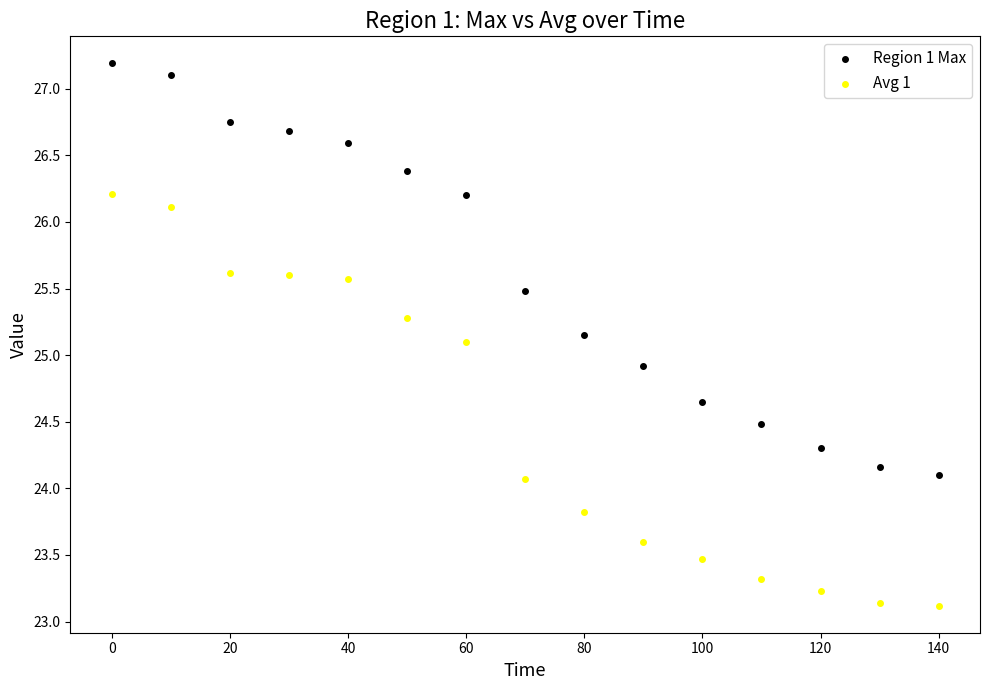

Across all data points, what is the range of X values (max minus min)?

140.0